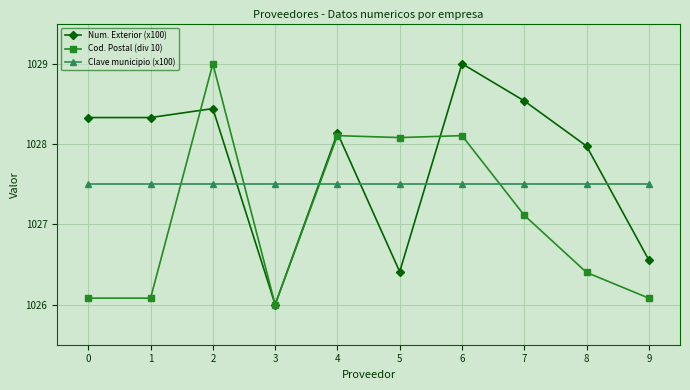

At how many categories does at least one series exceed 1027?

10